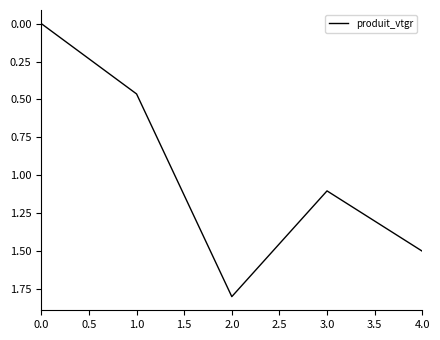

How many values exceed 1?

3